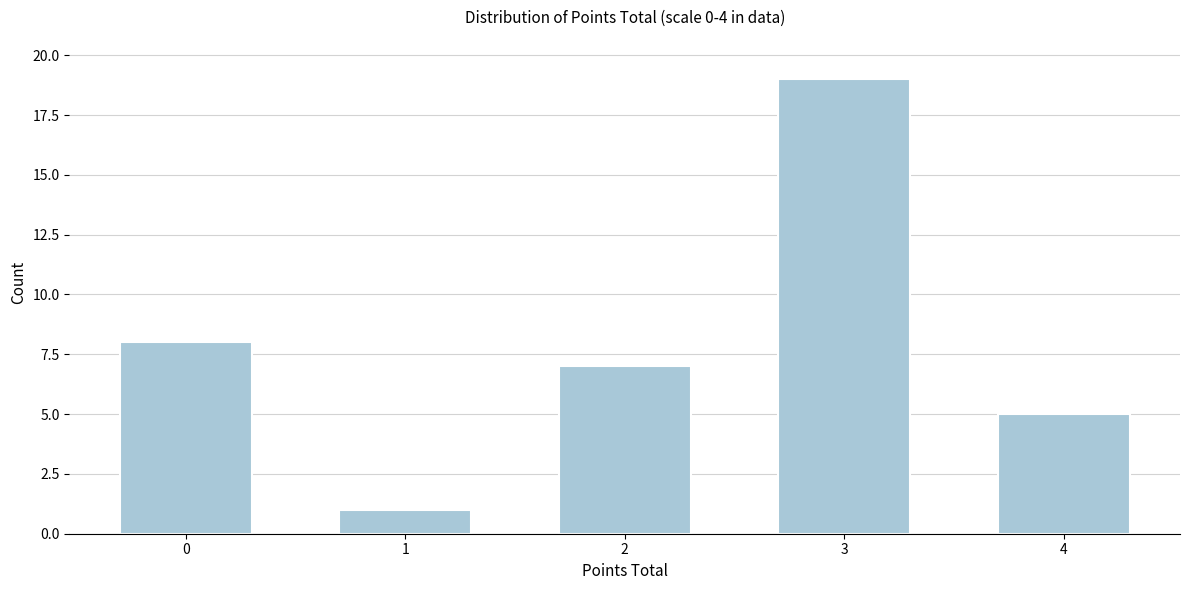

Reading right to left, transcribe all the data shown in this chart.

4=5	3=19	2=7	1=1	0=8